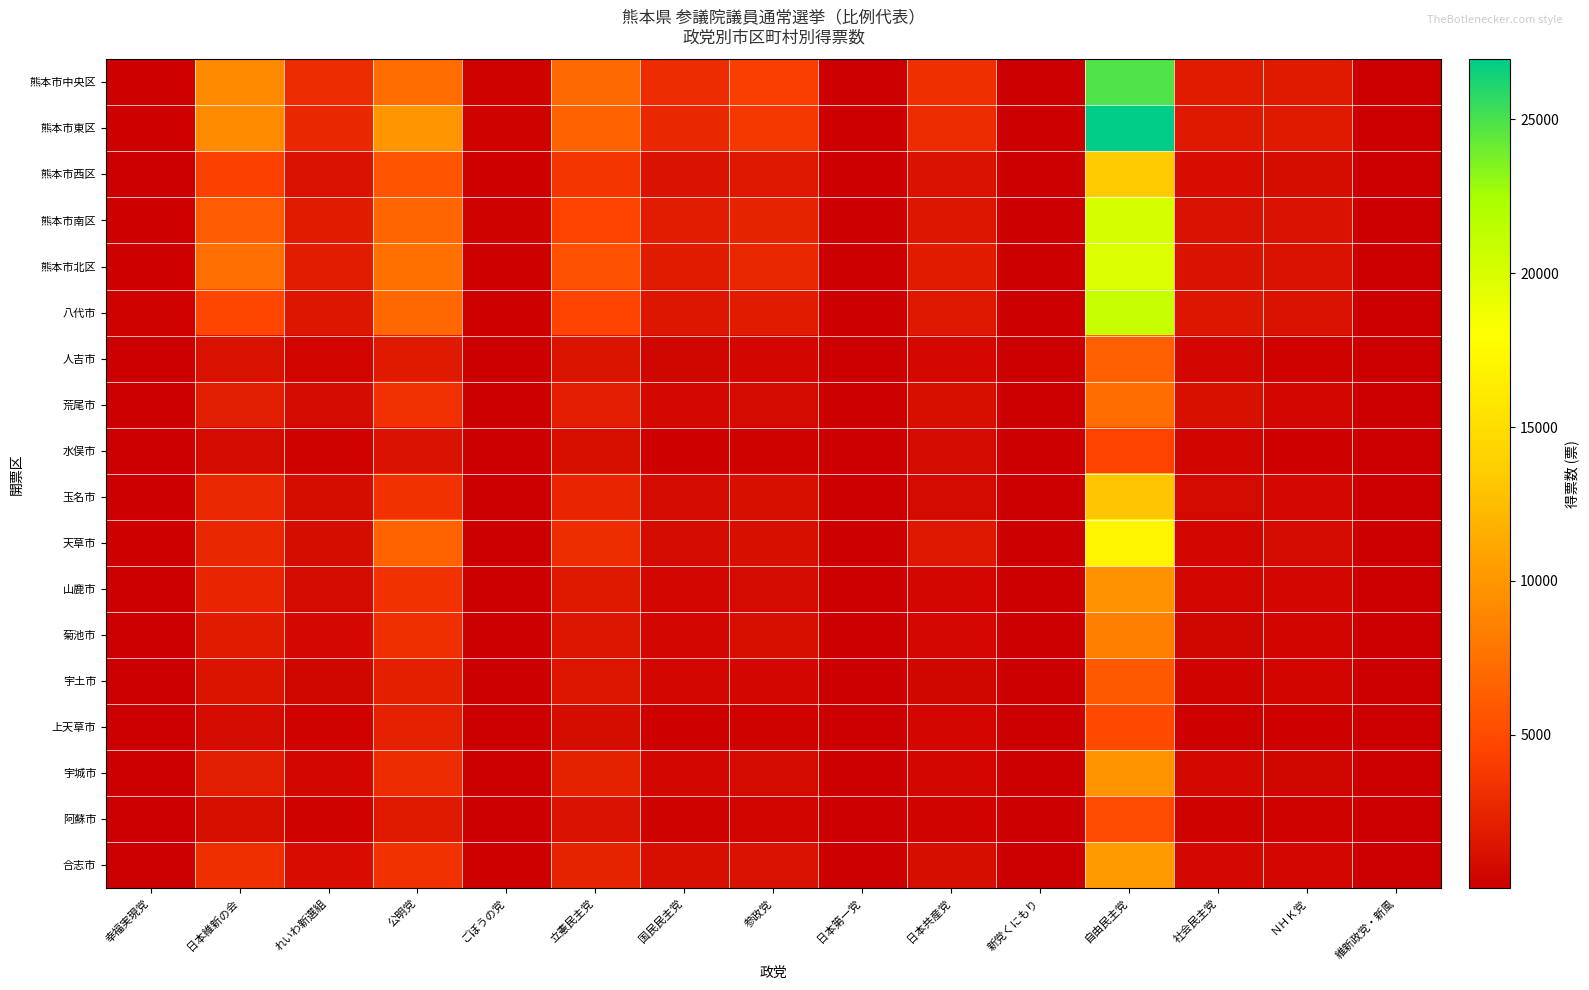

At which category is the sum across all series the highest?

自由民主党